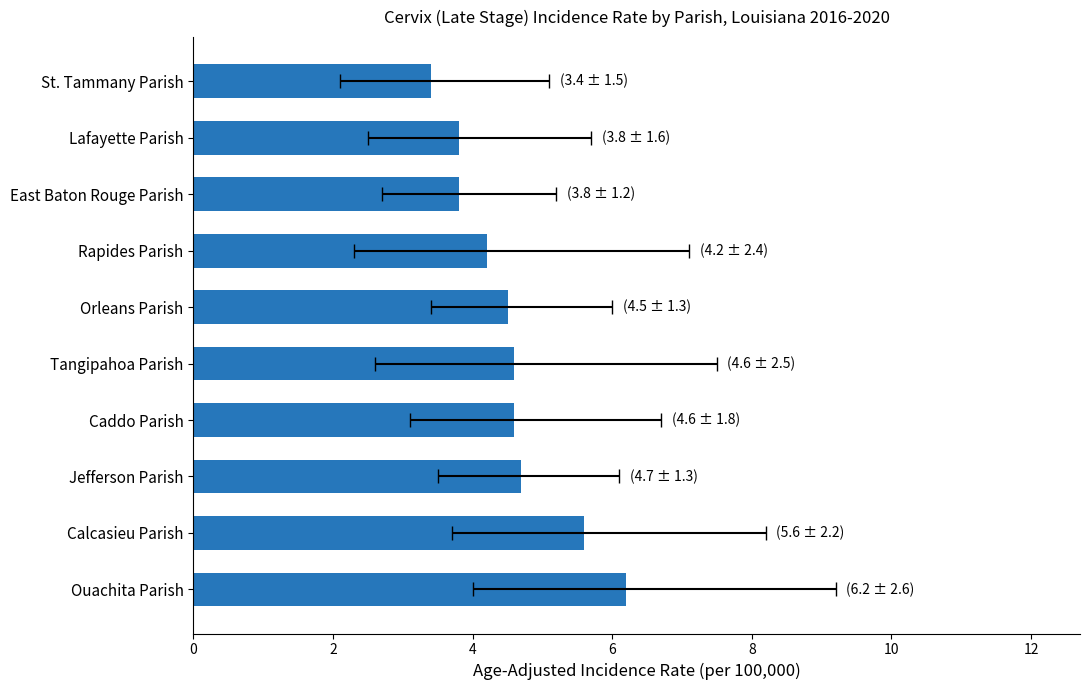

Is it true that the value at Caddo Parish is 6.7?

False